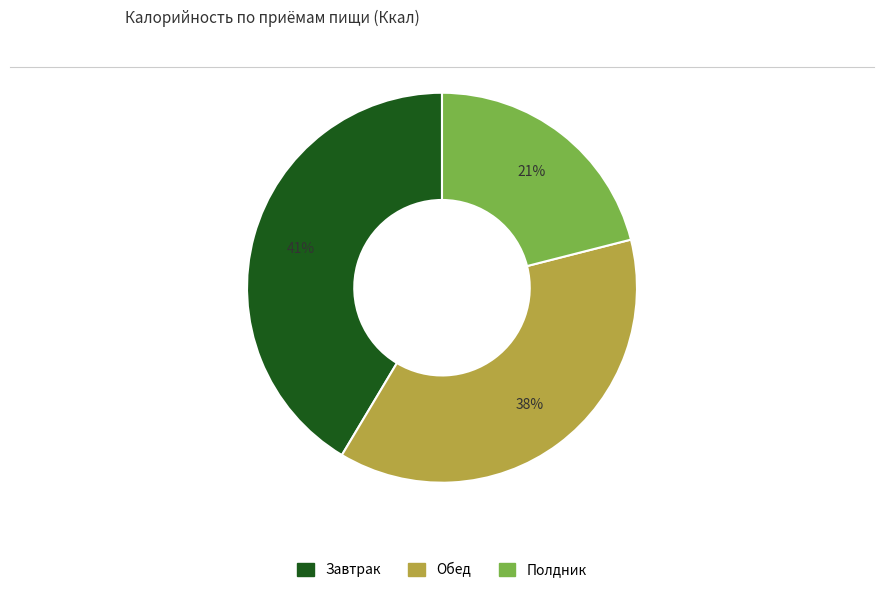

Is the sum of Полдник and Обед greater than half?

Yes